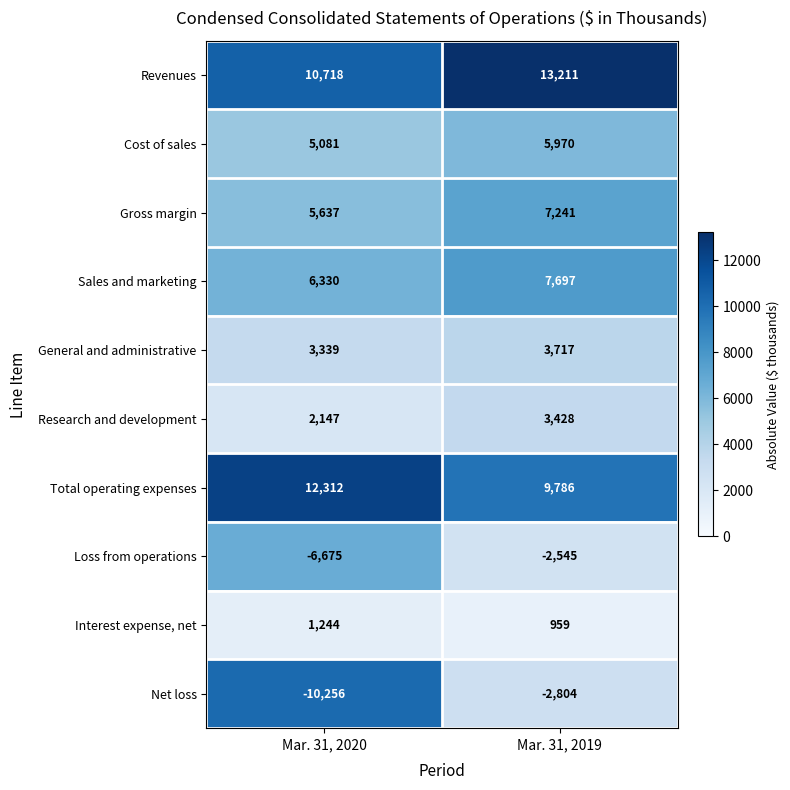

Which category has the lowest value across all series?

Mar. 31, 2020